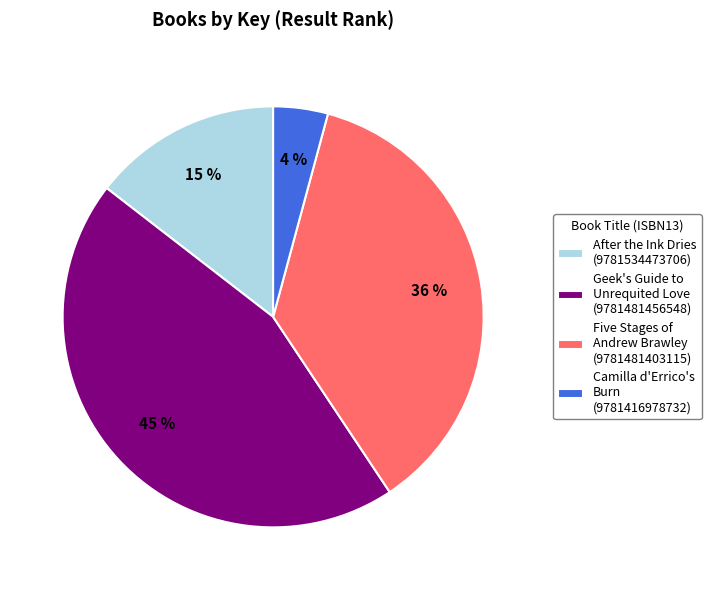

Approximately how many times larger is the value at Camilla d'Errico's Burn (9781416978732) compared to After the Ink Dries (9781534473706)?

0.3